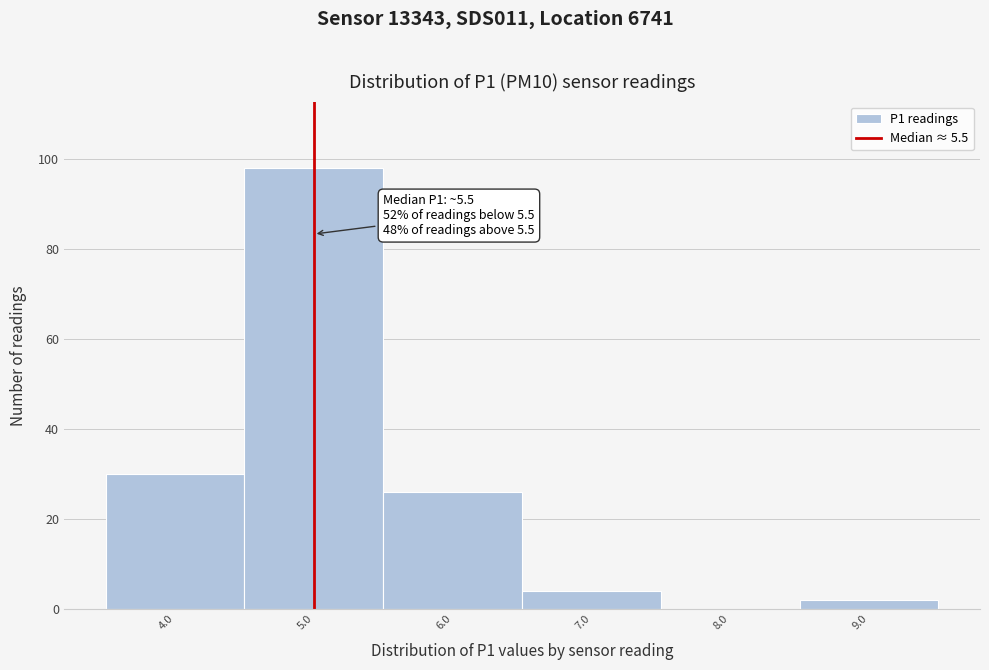

Reading left to right, what are all the values shown in this chart?

4.0=30	5.0=98	6.0=26	7.0=4	8.0=0	9.0=2